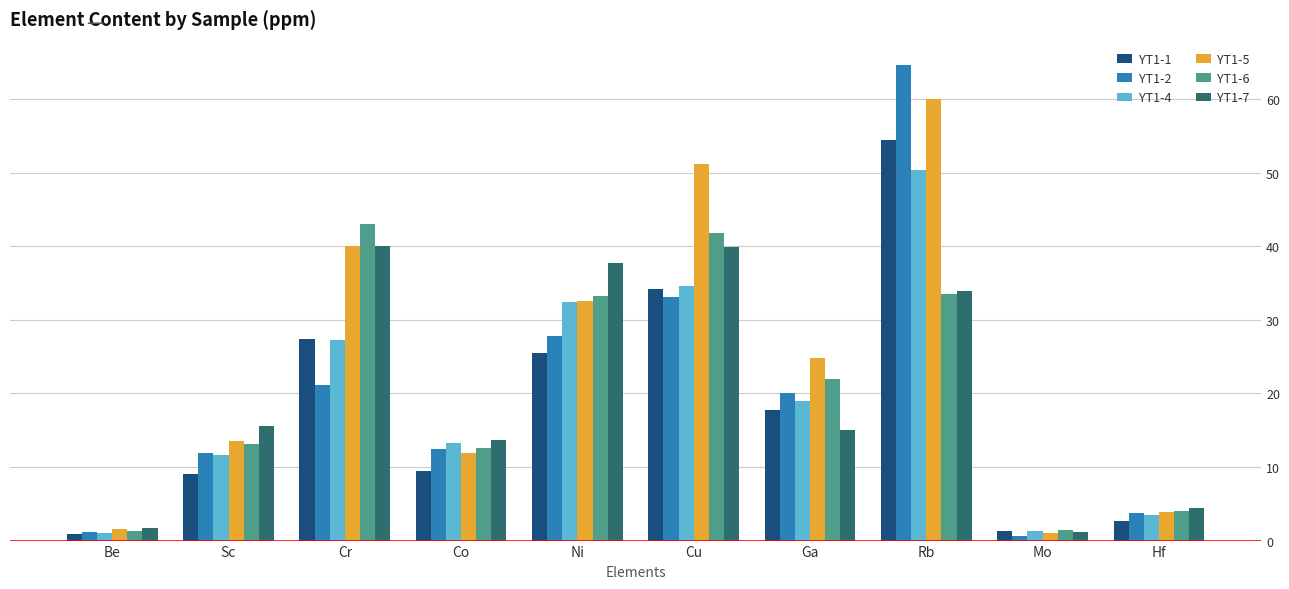

Which series has the largest range (max minus min)?

YT1-2